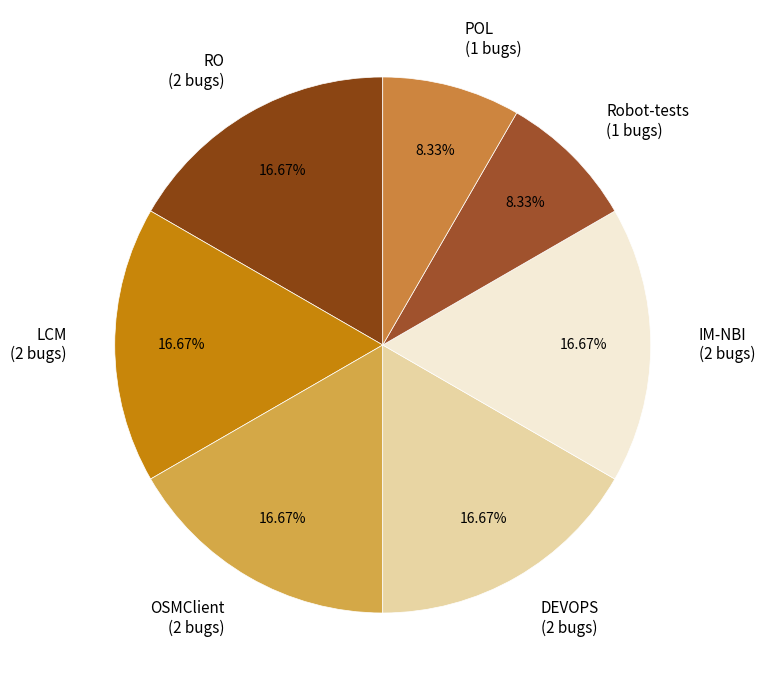

Does LCM account for over 50% of the chart?

No